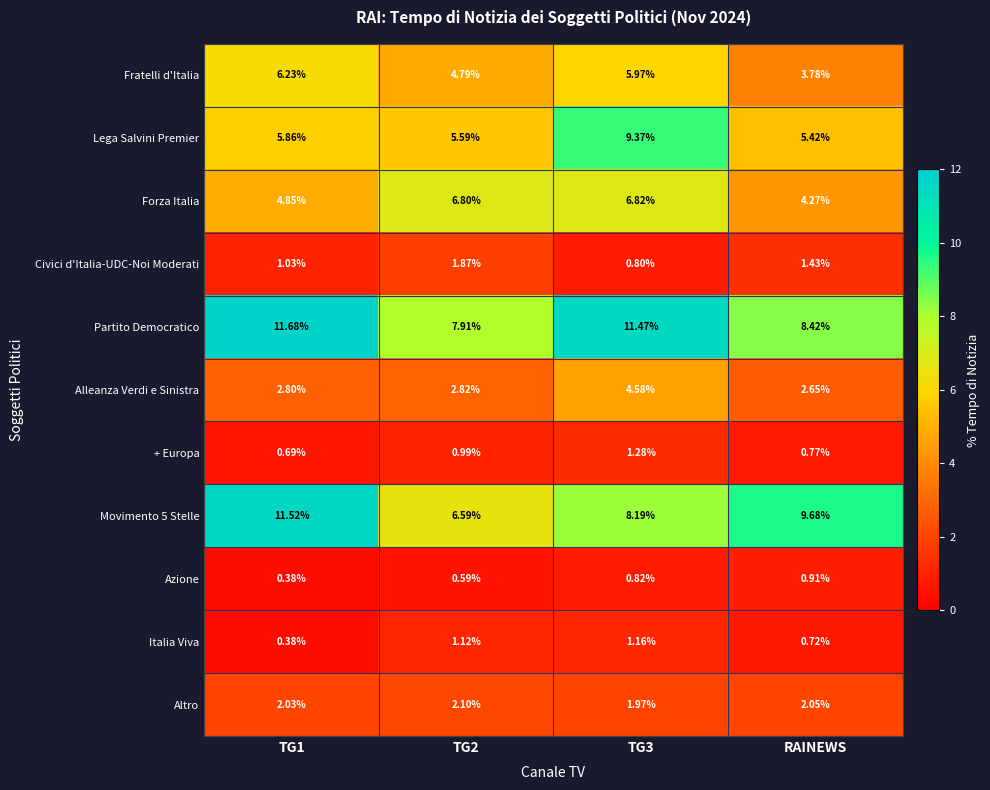

At which label does Azione reach its peak?

RAINEWS